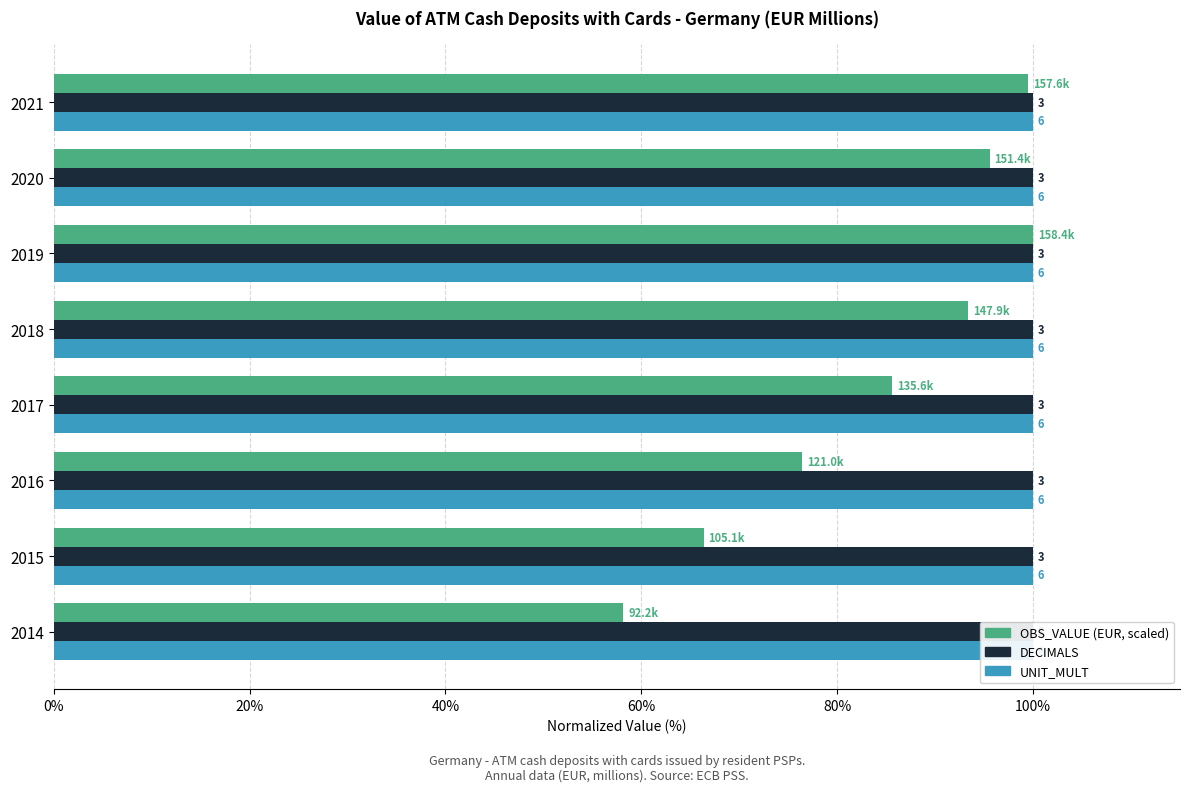

Which series has the largest total across all categories?

OBS_VALUE